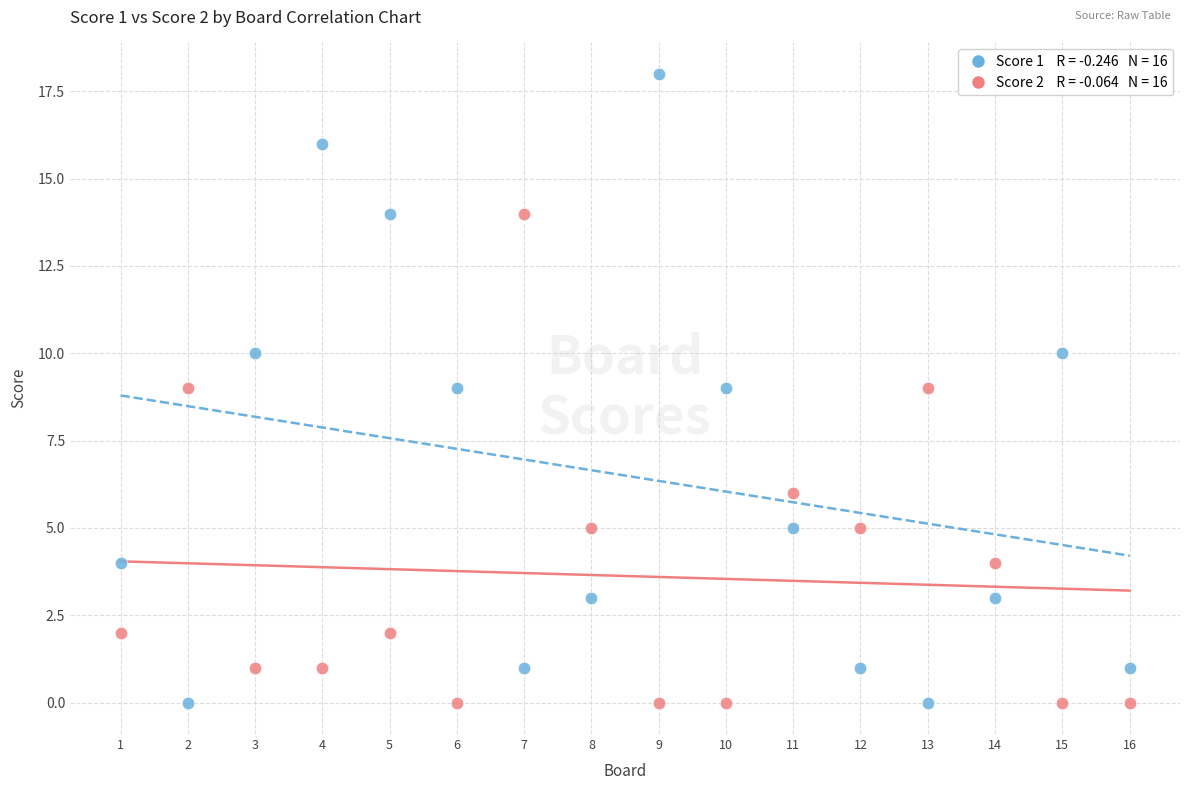

Across all data points, what is the range of X values (max minus min)?

15